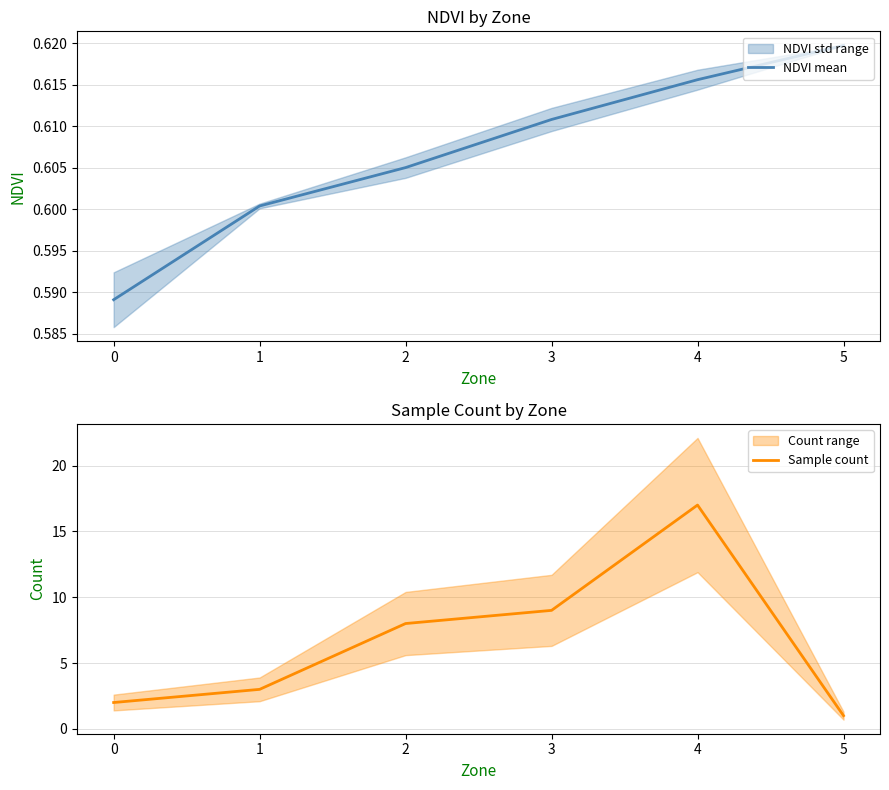

At which label does NDVI mean reach its peak?

5